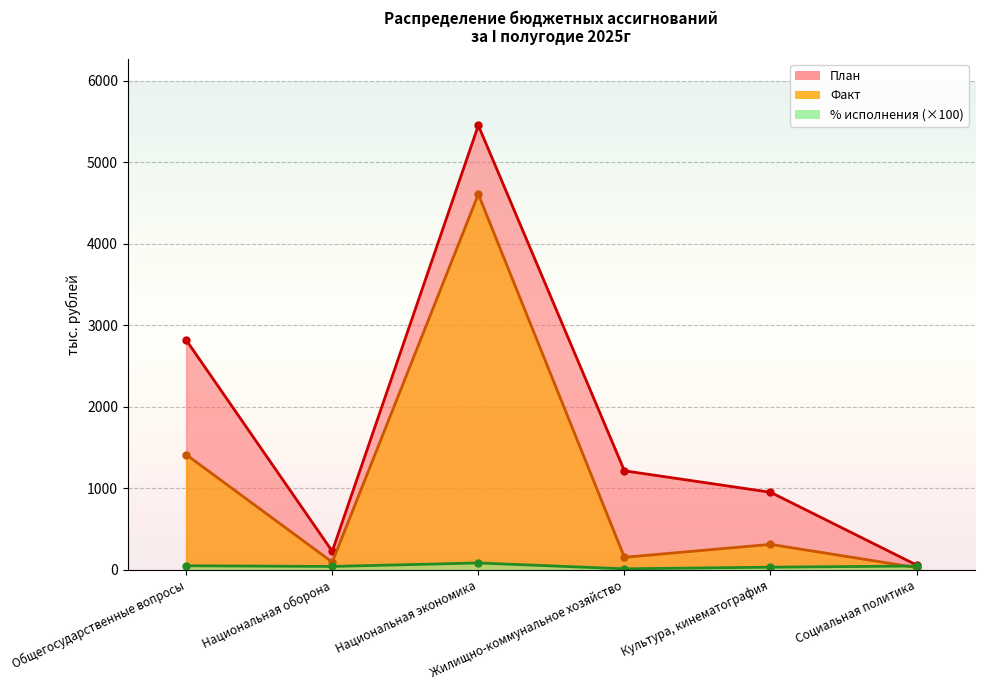

Reading right to left, list all the values displayed in this chart.

План: 59.1	952.0	1215.3	5452.2	227.6	2819.8
Факт: 27.8	312.8	153.9	4607.5	95.1	1413.8
% исполнения: 47.0	32.9	12.7	84.5	41.8	50.1